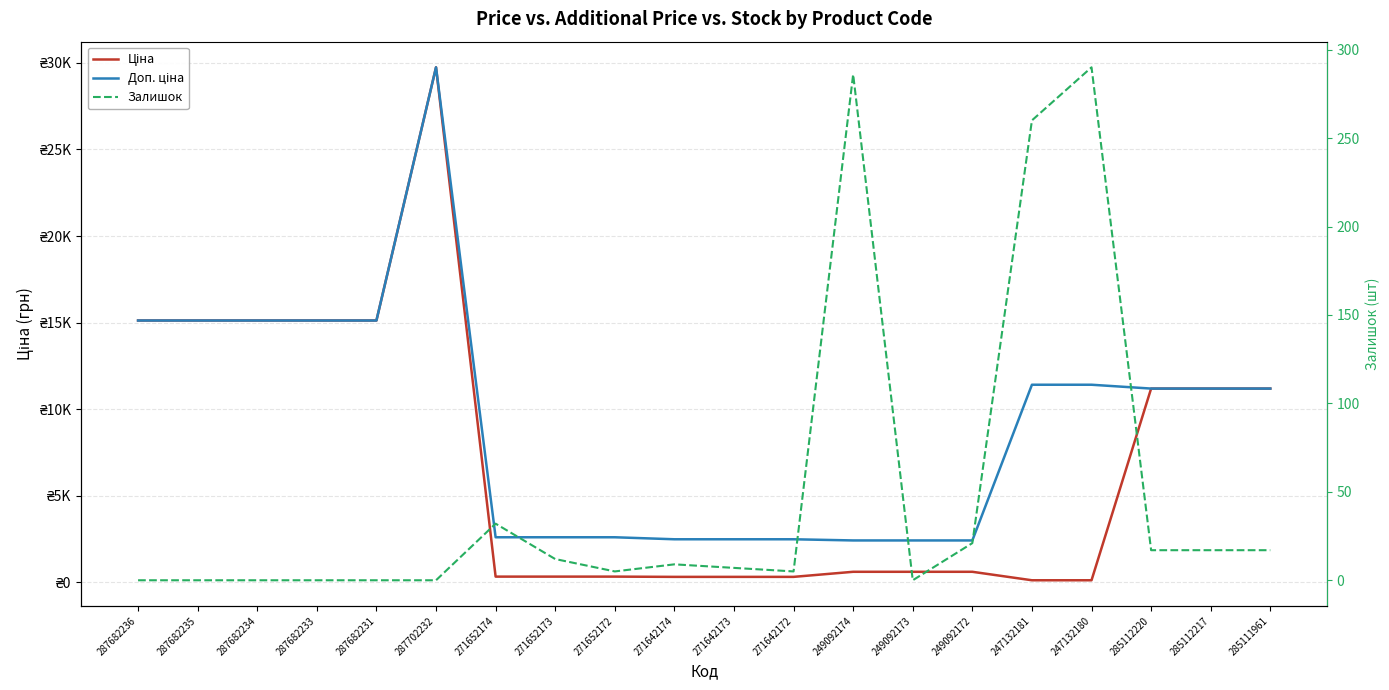

What is the difference between the second highest and minimum values in the Залишок series?

286.0